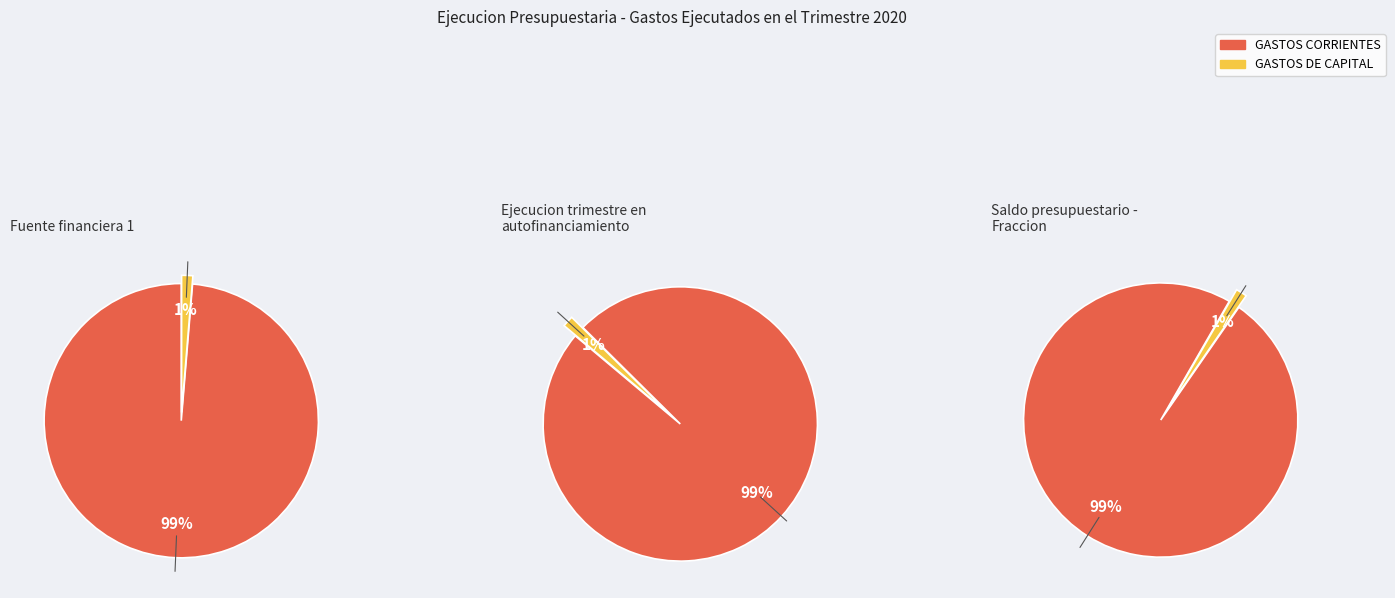

Is it true that GASTOS DE CAPITAL is 11% of the pie?

False